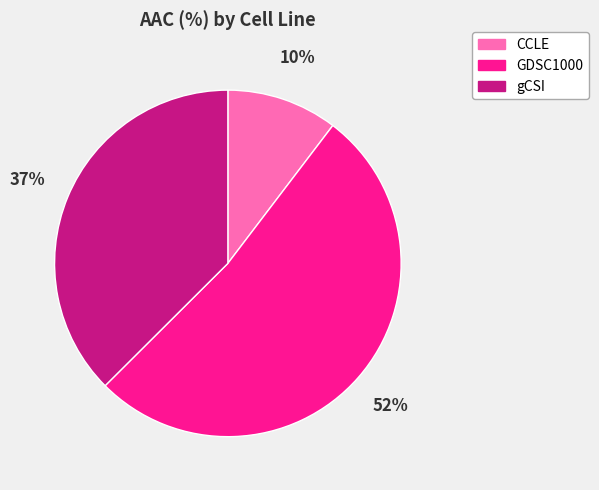

Between GDSC1000 and gCSI, which is larger?

GDSC1000